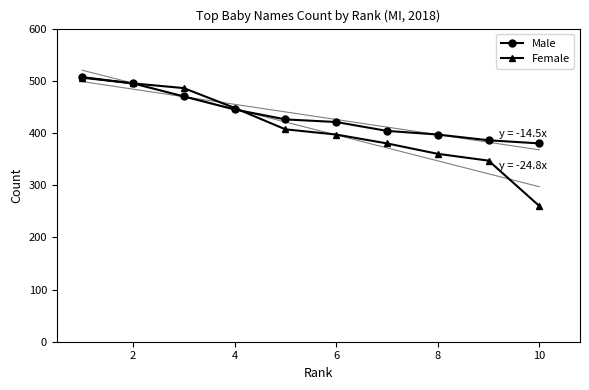

What value does the Male series have at 6?

421